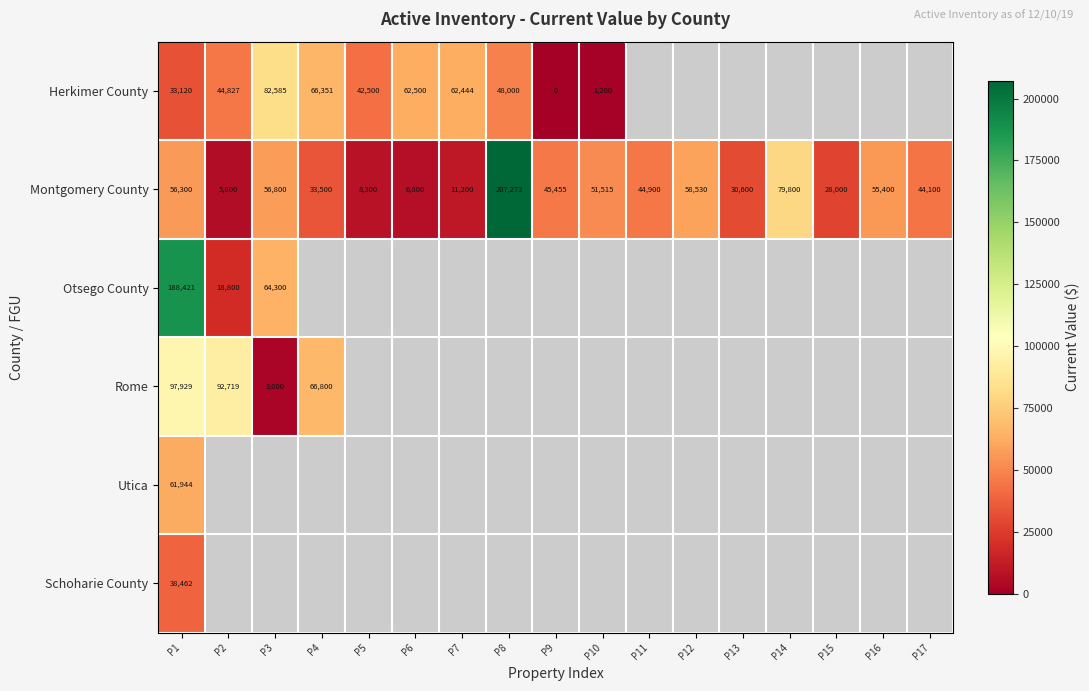

Rank the categories by Montgomery County value from lowest to highest.

P2, P6, P5, P7, P15, P13, P4, P17, P11, P9, P10, P16, P1, P3, P12, P14, P8